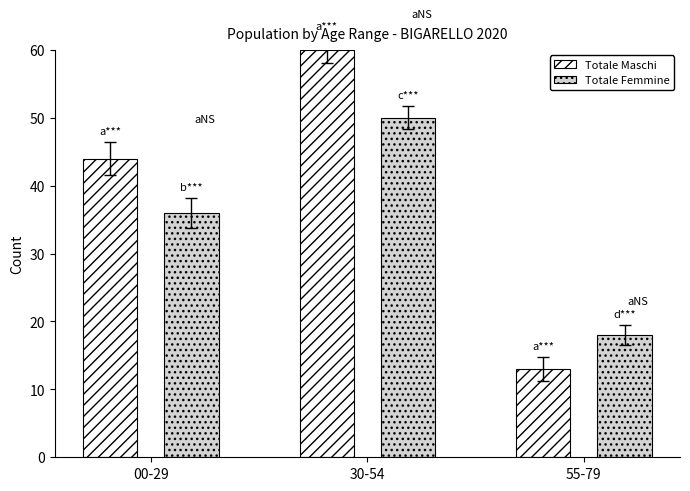

List the series in order of their overall mean, lowest first.

Totale Femmine, Totale Maschi